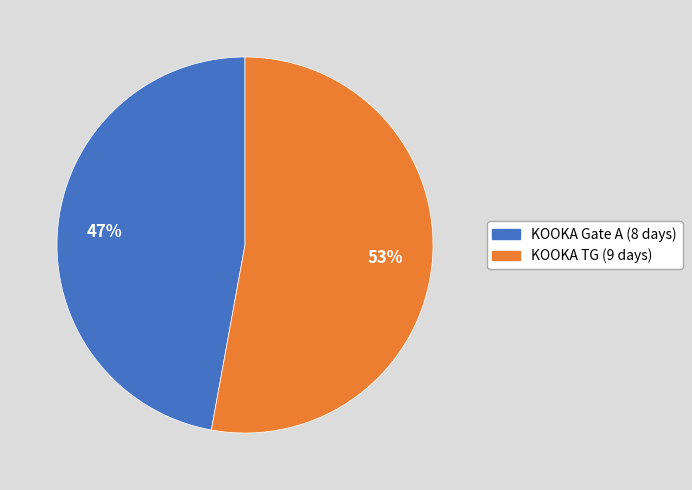

To the nearest percent, what is the combined percentage of KOOKA Gate A and KOOKA TG?

100%